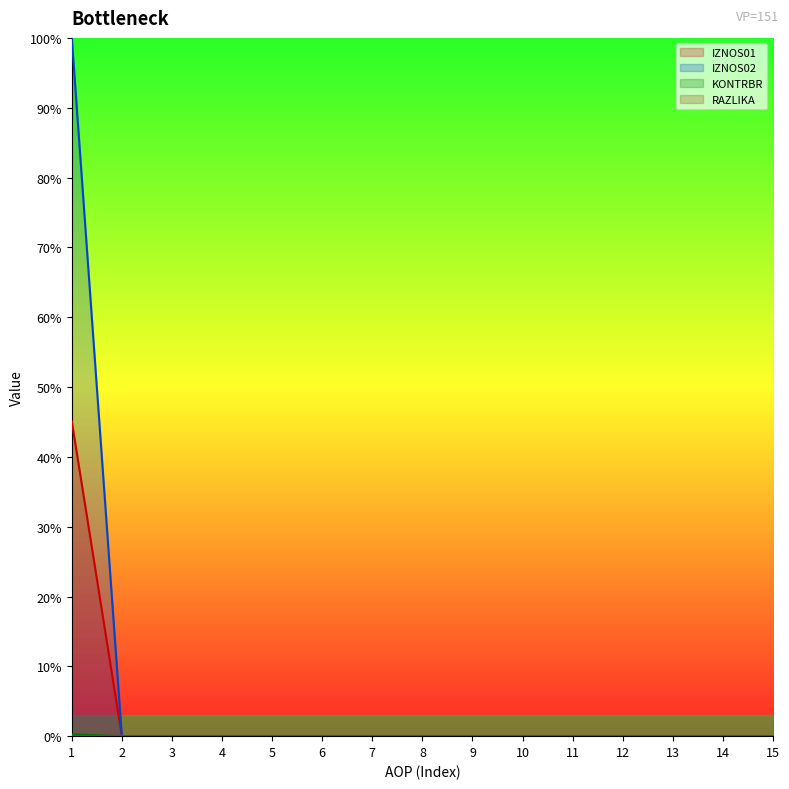

Reading left to right, what are all the values shown in this chart?

IZNOS01: 1=45.1	2=0.0	3=0.0	4=0.0	5=0.0	6=0.0	7=0.0	8=0.0	9=0.0	10=0.0	11=0.0	12=0.0	13=0.0	14=0.0	15=0.0
IZNOS02: 1=100.0	2=0.0	3=0.0	4=0.0	5=0.0	6=0.0	7=0.0	8=0.0	9=0.0	10=0.0	11=0.0	12=0.0	13=0.0	14=0.0	15=0.0
KONTRBR: 1=0.0	2=0.0	3=0.0	4=0.0	5=0.0	6=0.0	7=0.0	8=0.0	9=0.0	10=0.0	11=0.0	12=0.0	13=0.0	14=0.0	15=0.0
RAZLIKA: 1=0.2	2=0.0	3=0.0	4=0.0	5=0.0	6=0.0	7=0.0	8=0.0	9=0.0	10=0.0	11=0.0	12=0.0	13=0.0	14=0.0	15=0.0